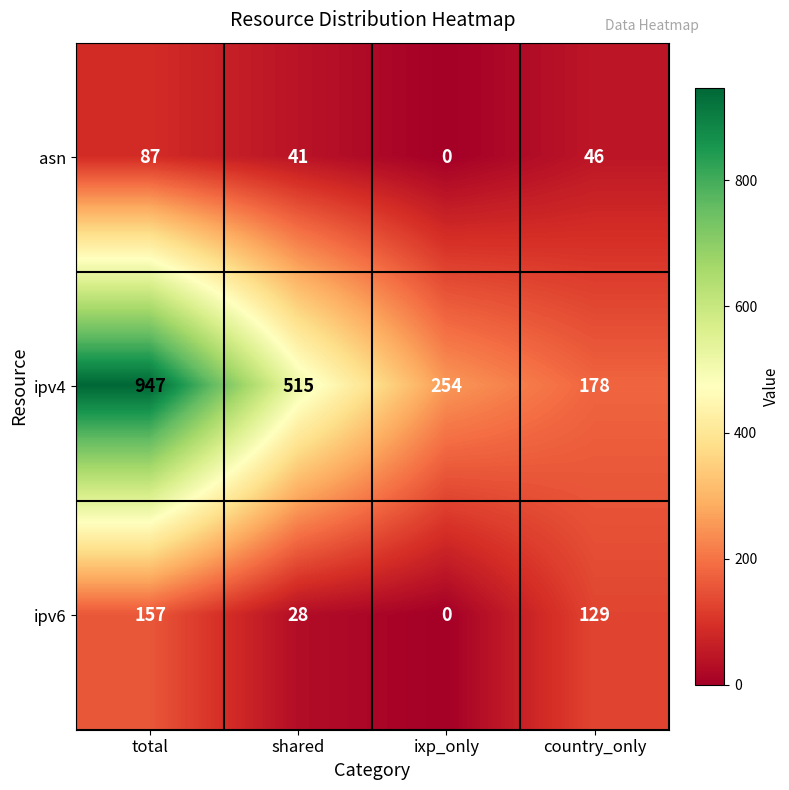

How many series are shown in this chart?

3